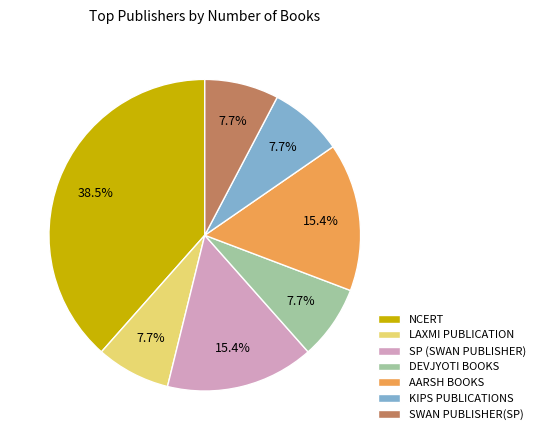

What is the largest slice in the pie chart?

NCERT